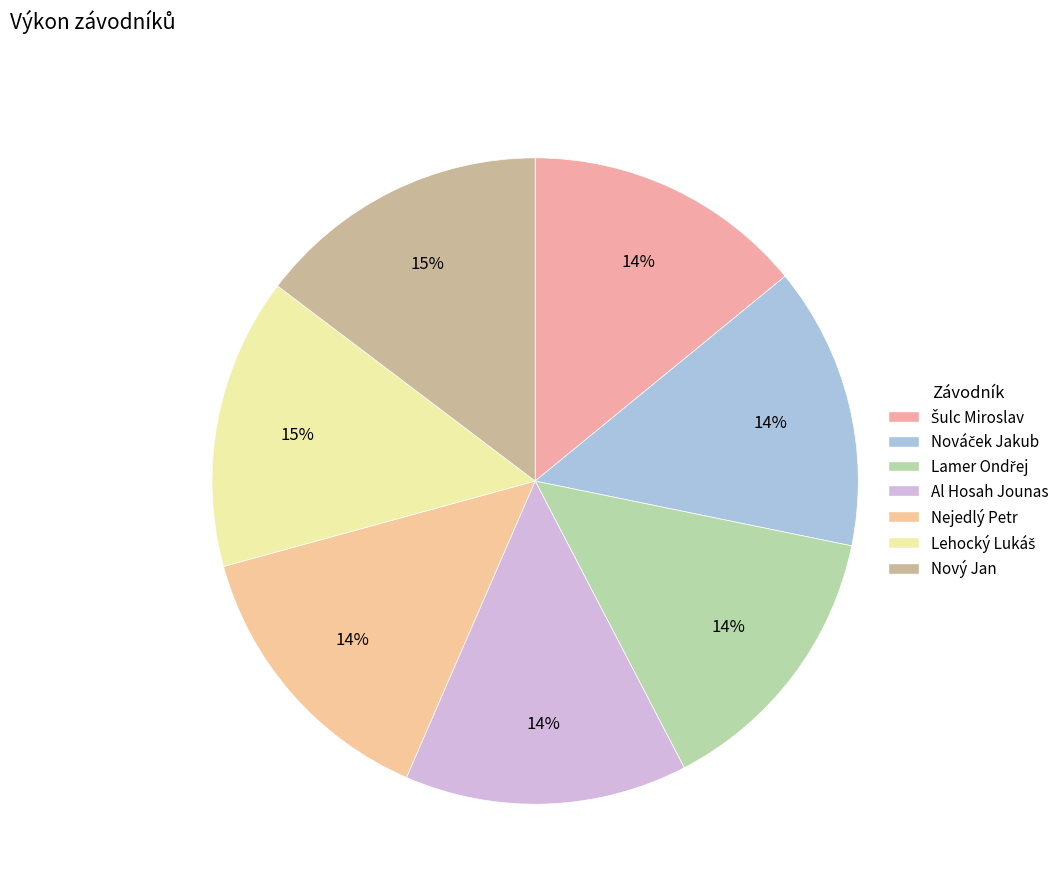

To the nearest percent, what is the average slice percentage?

14%